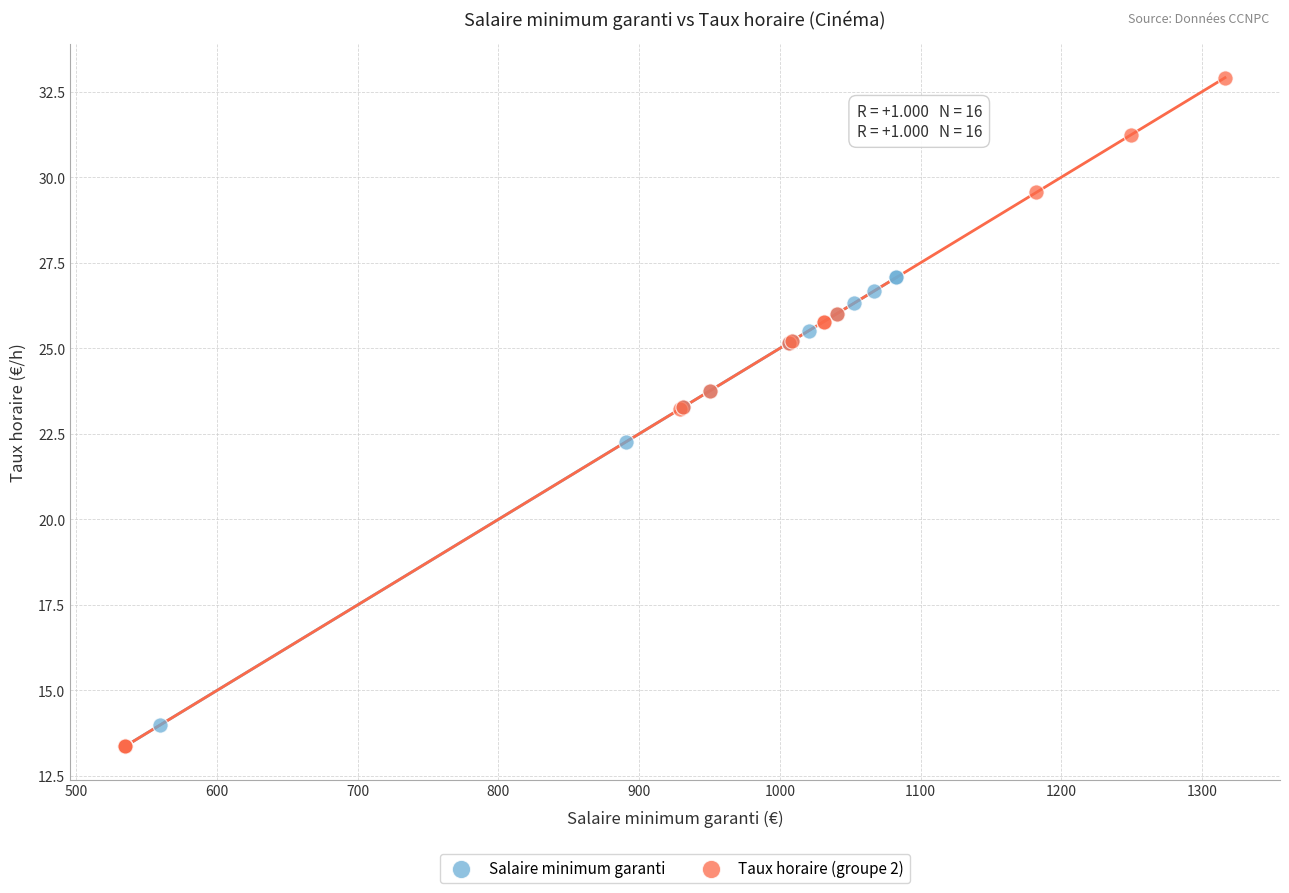

Which series has the largest Y range (max minus min)?

Taux horaire (groupe 2)